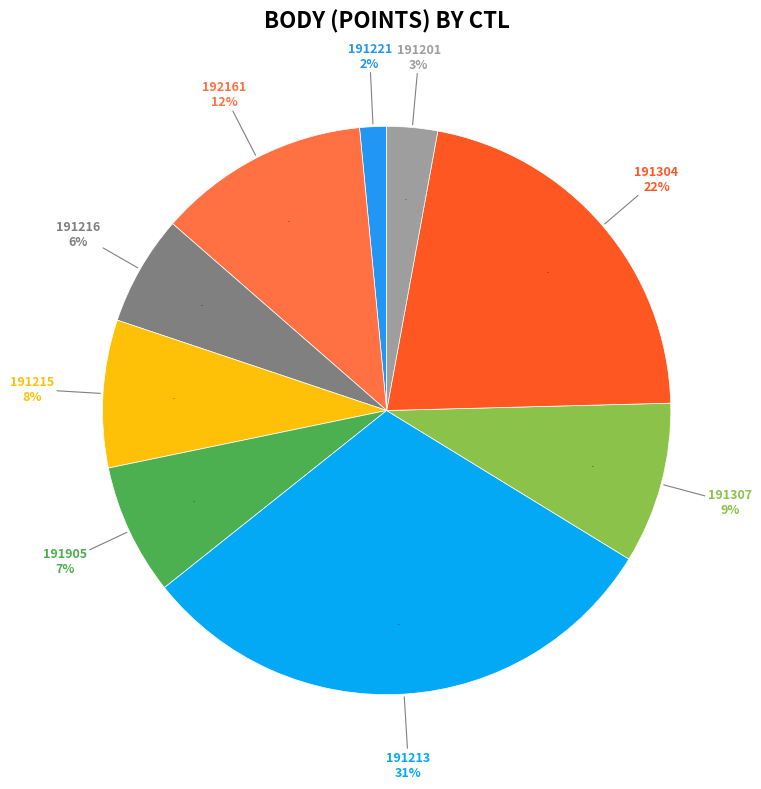

What portion of the pie excludes 192161?

87.9%